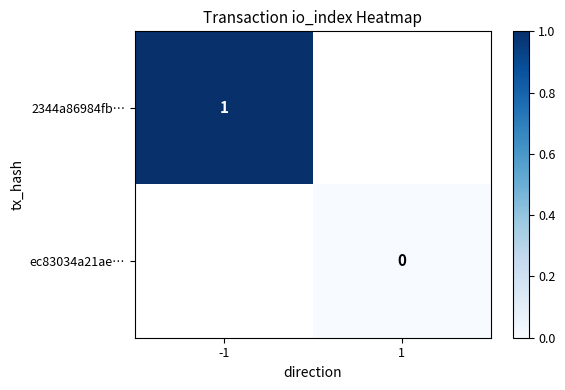

At how many categories does at least one series exceed 0?

1